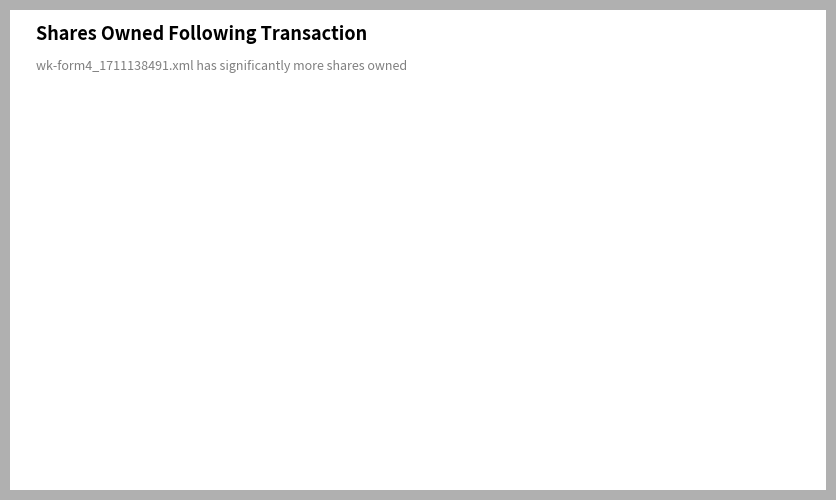

What is the ratio of the value at wk-form4_1711138491.xml to the value at form4.xml?

16.1